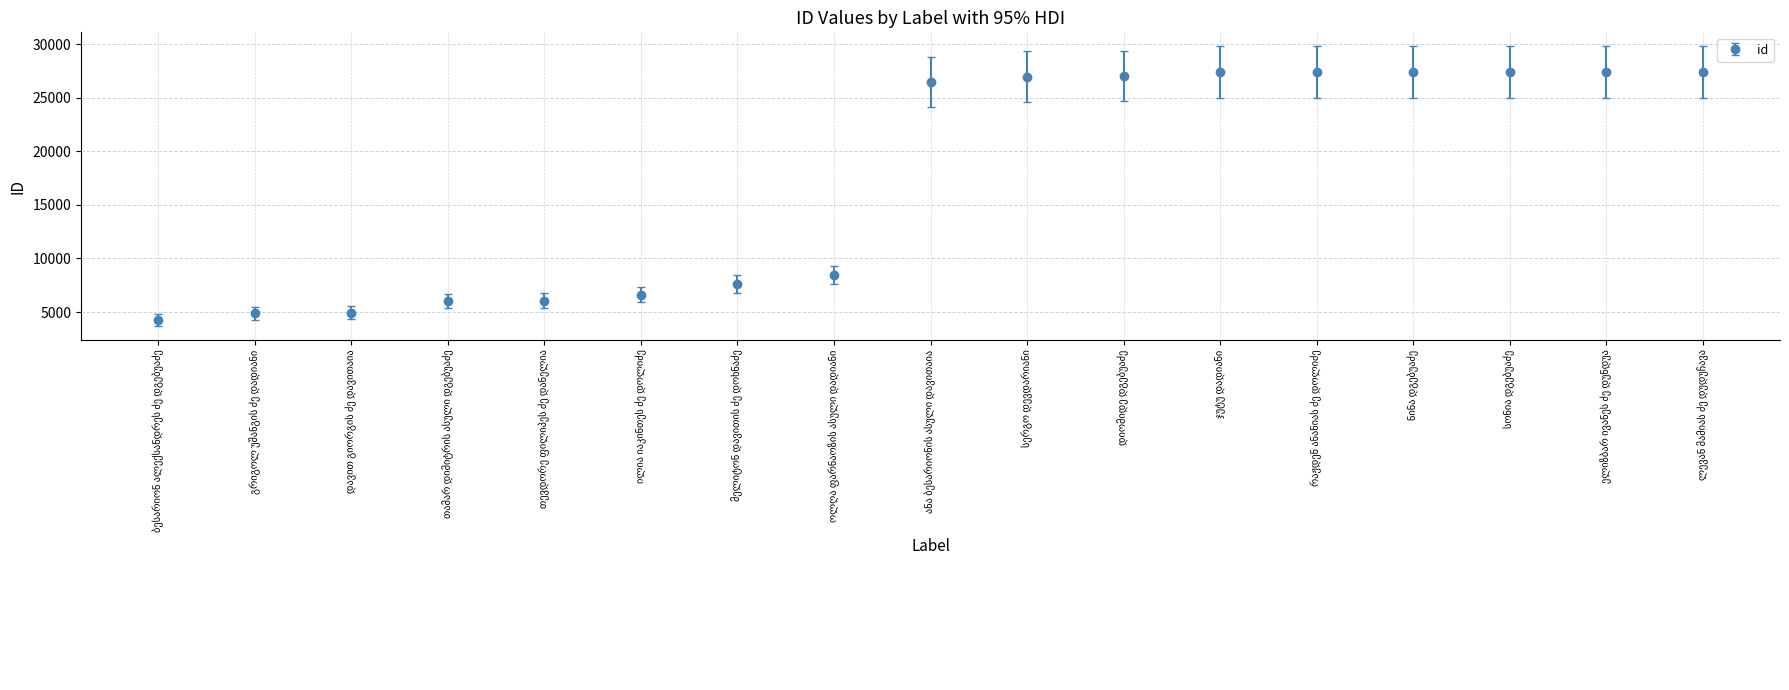

What is the average value?

17288